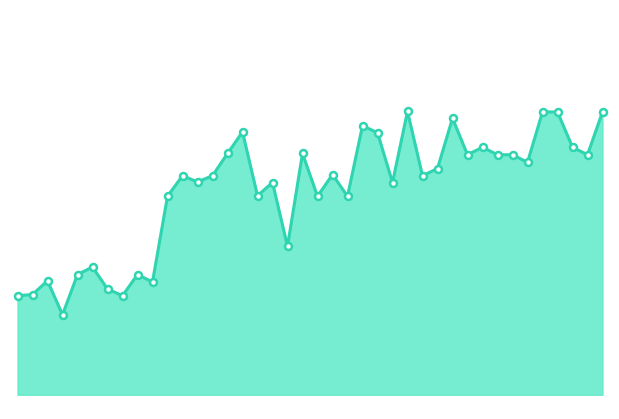

At which category does the chart reach its peak across all series?

01:05